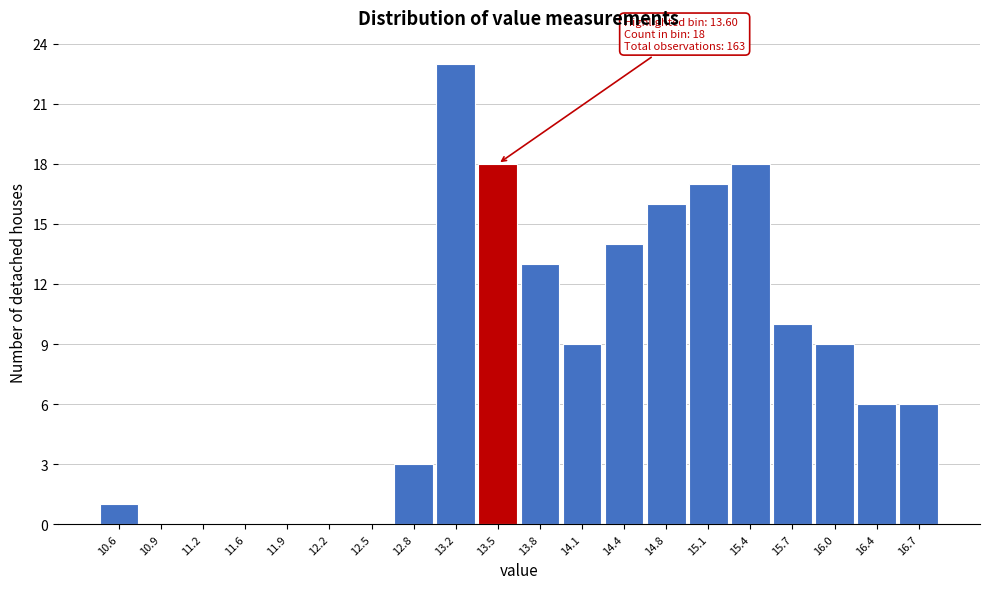

Reading left to right, list all the values displayed in this chart.

10.6=1	10.9=0	11.2=0	11.6=0	11.9=0	12.2=0	12.5=0	12.8=3	13.2=23	13.5=18	13.8=13	14.1=9	14.4=14	14.8=16	15.1=17	15.4=18	15.7=10	16.0=9	16.4=6	16.7=6